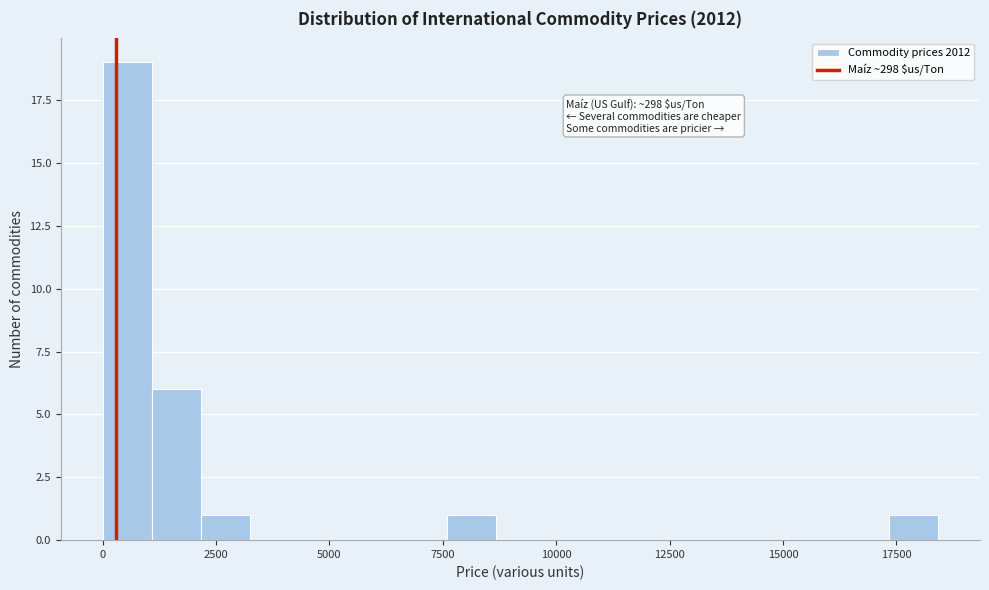

Read against the x-axis, roughly where is the centre of the tallest bar?

500